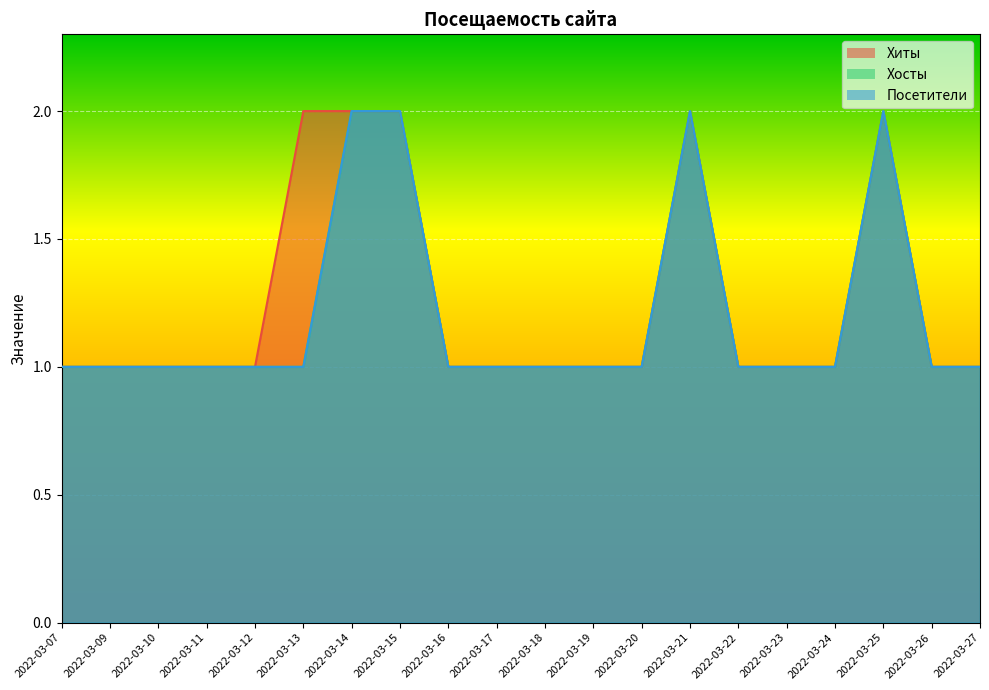

How many interior local peaks does the Посетители series have?

2